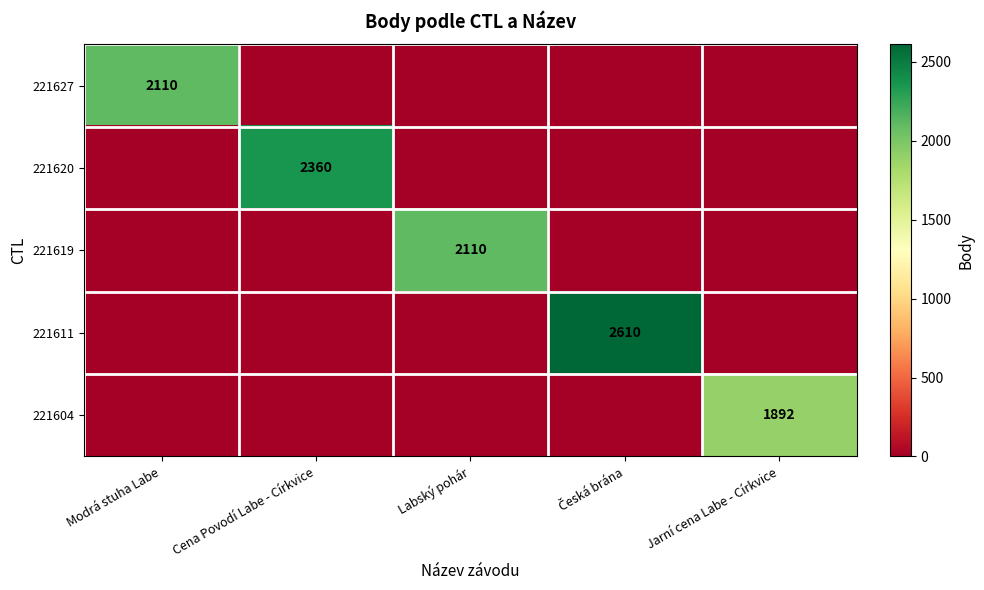

True or false: 221627 has a value of 2110 at Modrá stuha Labe.

True